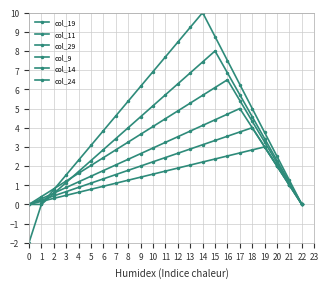

Does the chart display data point markers on the line(s)?

Yes